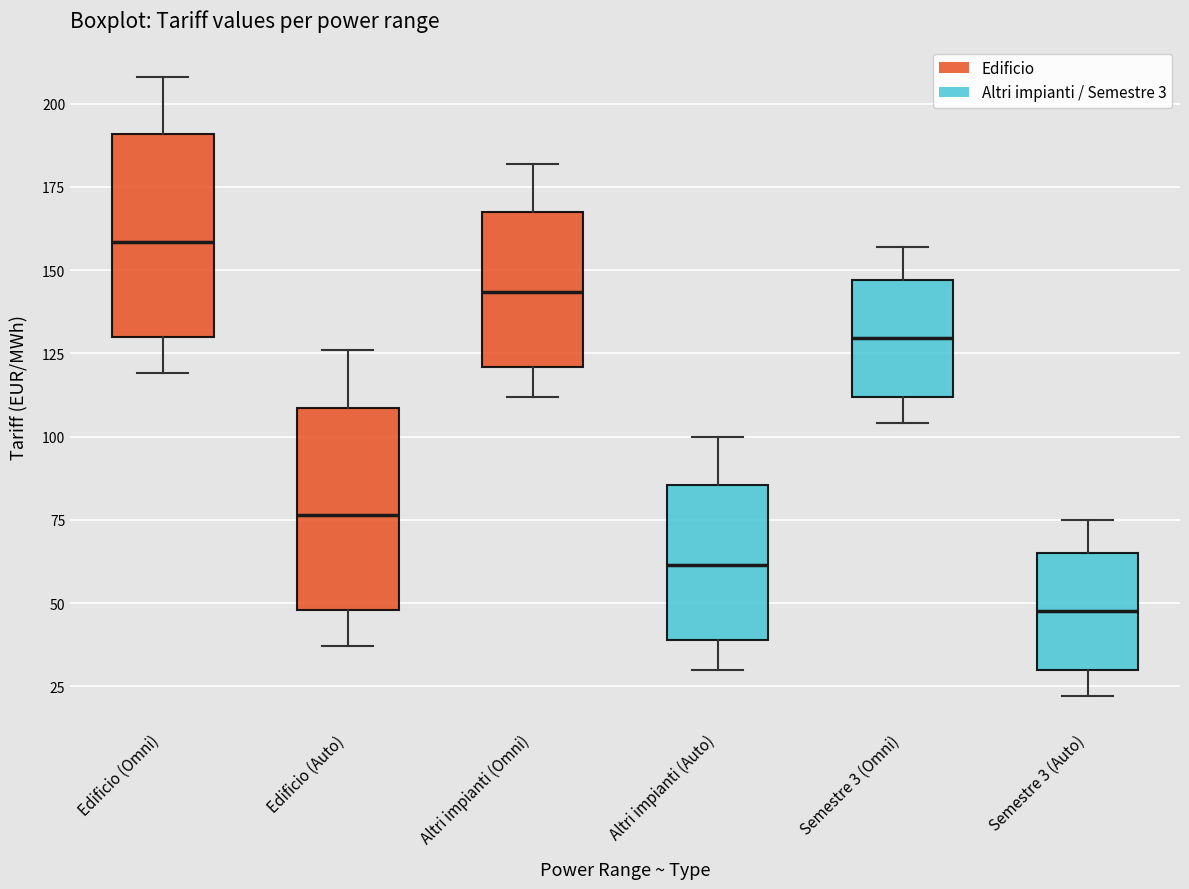

Reading left to right, read every box against the y-axis: the position of its median line, the range the box covers, and the ends of its whiskers. The values are not printed on the chart, so give them approximately, as read against the axis.

Edificio (Omni): median 160, box 130 to 190, whiskers 120 to 210
Edificio (Auto): median 75, box 50 to 110, whiskers 35 to 125
Altri impianti (Omni): median 145, box 120 to 170, whiskers 110 to 180
Altri impianti (Auto): median 60, box 40 to 85, whiskers 30 to 100
Semestre 3 (Omni): median 130, box 110 to 145, whiskers 105 to 155
Semestre 3 (Auto): median 50, box 30 to 65, whiskers 20 to 75